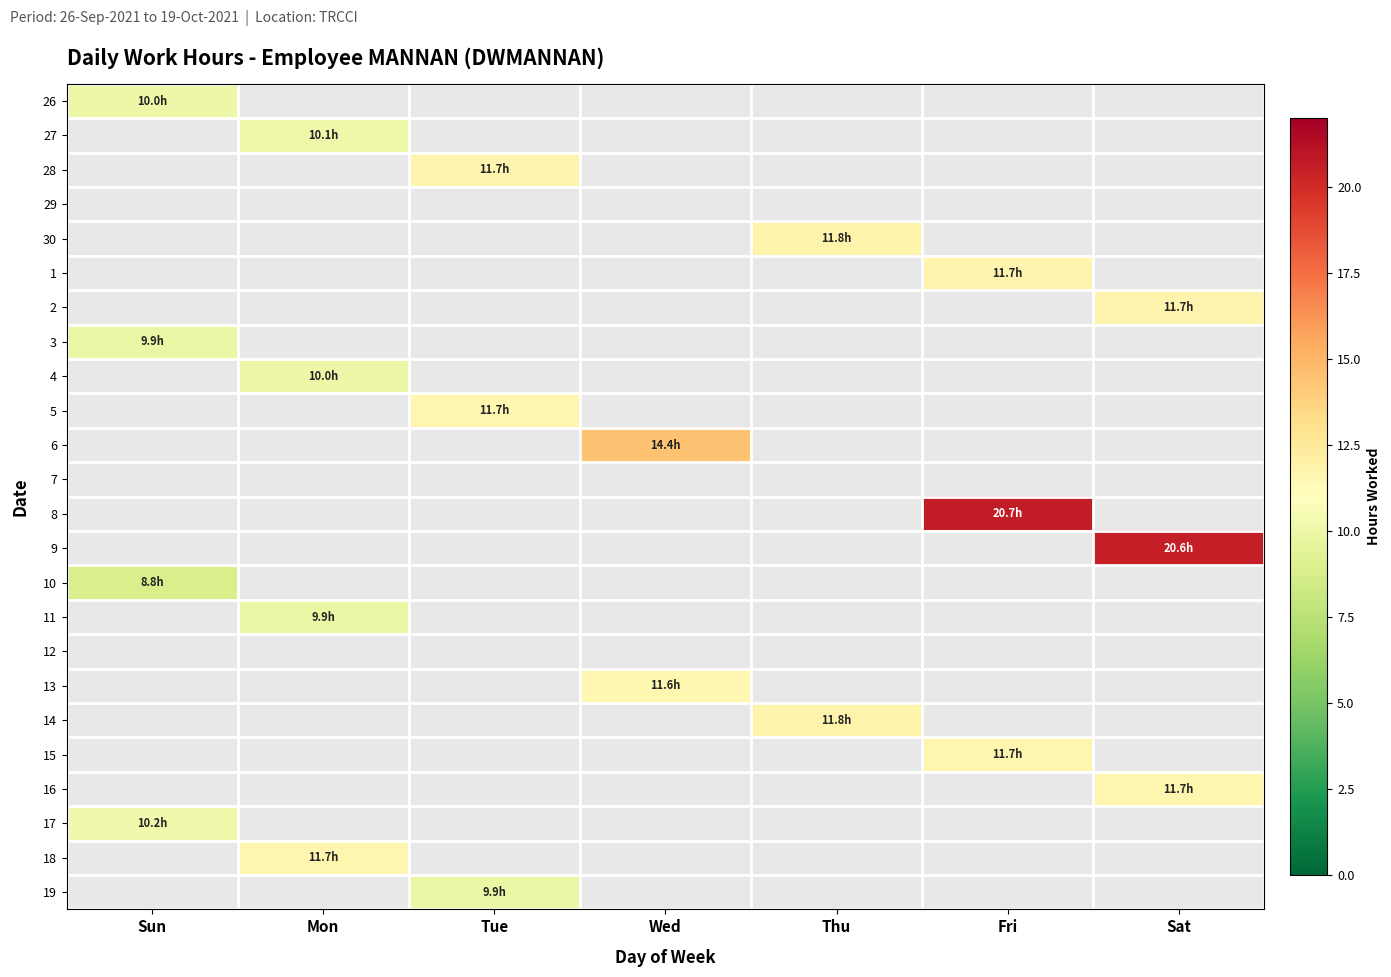

Reading right to left, what are all the values shown in this chart?

26: Sat=0.0	Fri=0.0	Thu=0.0	Wed=0.0	Tue=0.0	Mon=0.0	Sun=10.0
27: Sat=0.0	Fri=0.0	Thu=0.0	Wed=0.0	Tue=0.0	Mon=10.1	Sun=0.0
28: Sat=0.0	Fri=0.0	Thu=0.0	Wed=0.0	Tue=11.7	Mon=0.0	Sun=0.0
29: Sat=0.0	Fri=0.0	Thu=0.0	Wed=0.0	Tue=0.0	Mon=0.0	Sun=0.0
30: Sat=0.0	Fri=0.0	Thu=11.8	Wed=0.0	Tue=0.0	Mon=0.0	Sun=0.0
1: Sat=0.0	Fri=11.7	Thu=0.0	Wed=0.0	Tue=0.0	Mon=0.0	Sun=0.0
2: Sat=11.7	Fri=0.0	Thu=0.0	Wed=0.0	Tue=0.0	Mon=0.0	Sun=0.0
3: Sat=0.0	Fri=0.0	Thu=0.0	Wed=0.0	Tue=0.0	Mon=0.0	Sun=9.9
4: Sat=0.0	Fri=0.0	Thu=0.0	Wed=0.0	Tue=0.0	Mon=10.0	Sun=0.0
5: Sat=0.0	Fri=0.0	Thu=0.0	Wed=0.0	Tue=11.7	Mon=0.0	Sun=0.0
6: Sat=0.0	Fri=0.0	Thu=0.0	Wed=14.4	Tue=0.0	Mon=0.0	Sun=0.0
7: Sat=0.0	Fri=0.0	Thu=0.0	Wed=0.0	Tue=0.0	Mon=0.0	Sun=0.0
8: Sat=0.0	Fri=20.7	Thu=0.0	Wed=0.0	Tue=0.0	Mon=0.0	Sun=0.0
9: Sat=20.6	Fri=0.0	Thu=0.0	Wed=0.0	Tue=0.0	Mon=0.0	Sun=0.0
10: Sat=0.0	Fri=0.0	Thu=0.0	Wed=0.0	Tue=0.0	Mon=0.0	Sun=8.8
11: Sat=0.0	Fri=0.0	Thu=0.0	Wed=0.0	Tue=0.0	Mon=9.9	Sun=0.0
12: Sat=0.0	Fri=0.0	Thu=0.0	Wed=0.0	Tue=0.0	Mon=0.0	Sun=0.0
13: Sat=0.0	Fri=0.0	Thu=0.0	Wed=11.6	Tue=0.0	Mon=0.0	Sun=0.0
14: Sat=0.0	Fri=0.0	Thu=11.8	Wed=0.0	Tue=0.0	Mon=0.0	Sun=0.0
15: Sat=0.0	Fri=11.7	Thu=0.0	Wed=0.0	Tue=0.0	Mon=0.0	Sun=0.0
16: Sat=11.7	Fri=0.0	Thu=0.0	Wed=0.0	Tue=0.0	Mon=0.0	Sun=0.0
17: Sat=0.0	Fri=0.0	Thu=0.0	Wed=0.0	Tue=0.0	Mon=0.0	Sun=10.2
18: Sat=0.0	Fri=0.0	Thu=0.0	Wed=0.0	Tue=0.0	Mon=11.7	Sun=0.0
19: Sat=0.0	Fri=0.0	Thu=0.0	Wed=0.0	Tue=9.9	Mon=0.0	Sun=0.0